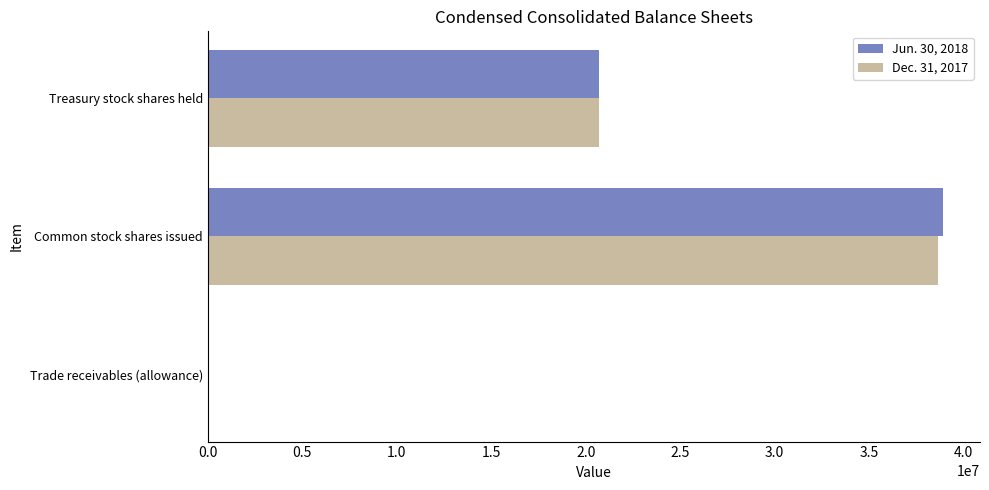

Which series changed the most between Common stock shares issued and Treasury stock shares held?

Jun. 30, 2018